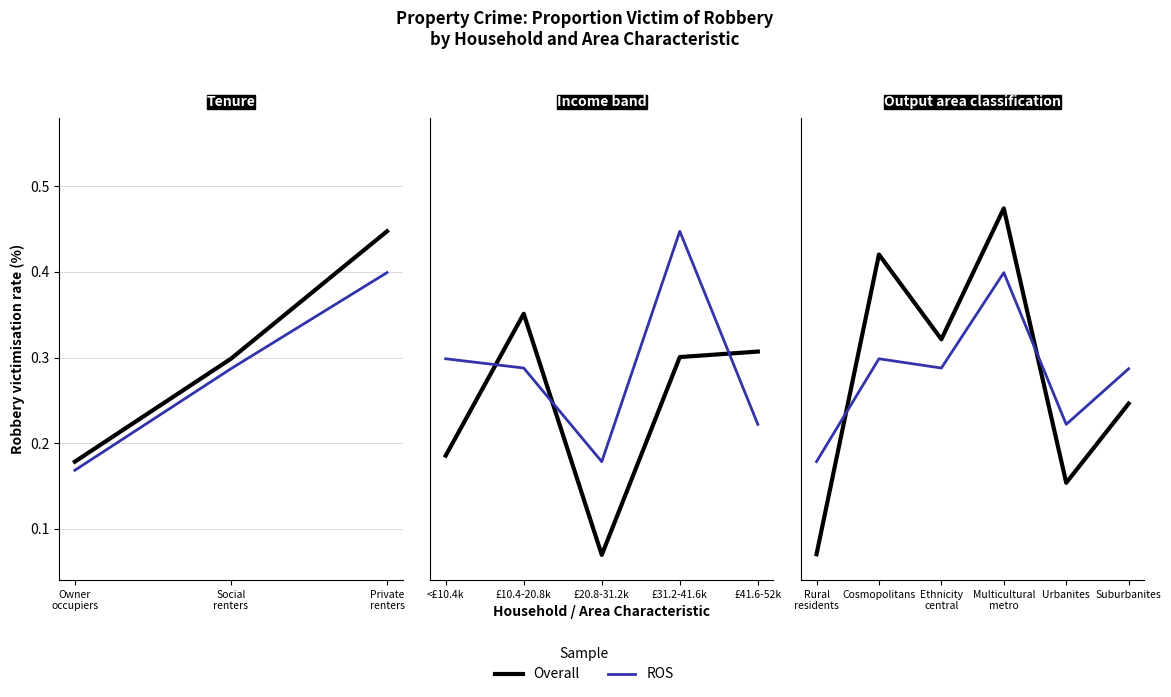

What is the average value of the ROS series?

0.3